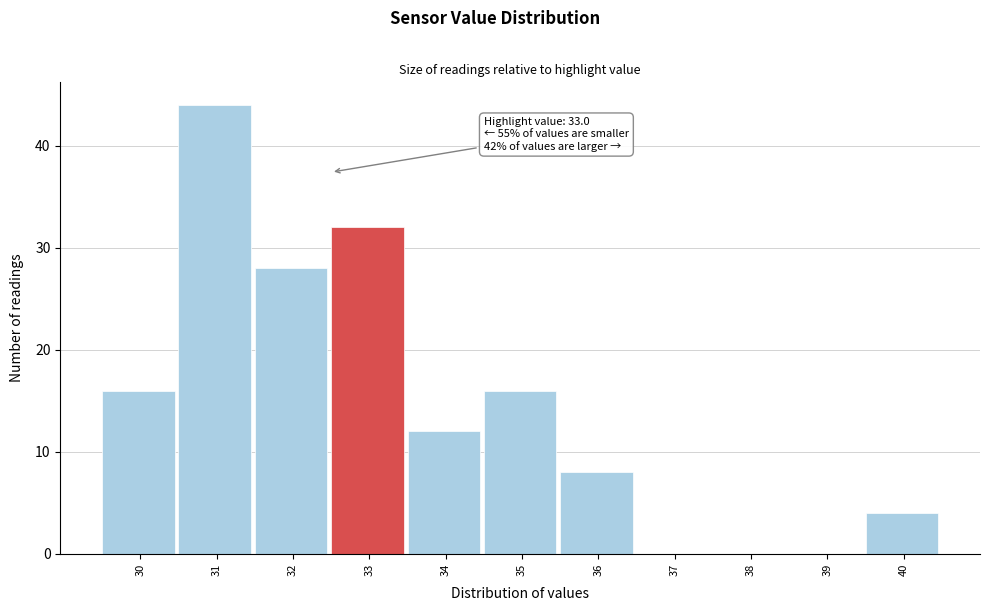

Reading left to right, extract all data points from this chart.

30=16	31=44	32=28	33=32	34=12	35=16	36=8	37=0	38=0	39=0	40=4